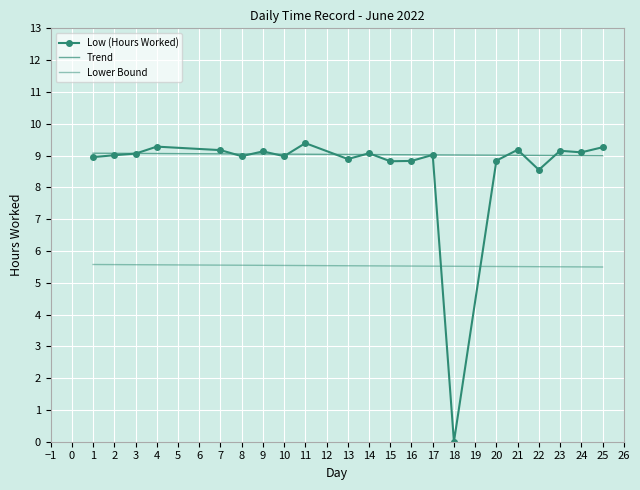

What is the difference between the values at 14 and 17?

0.1